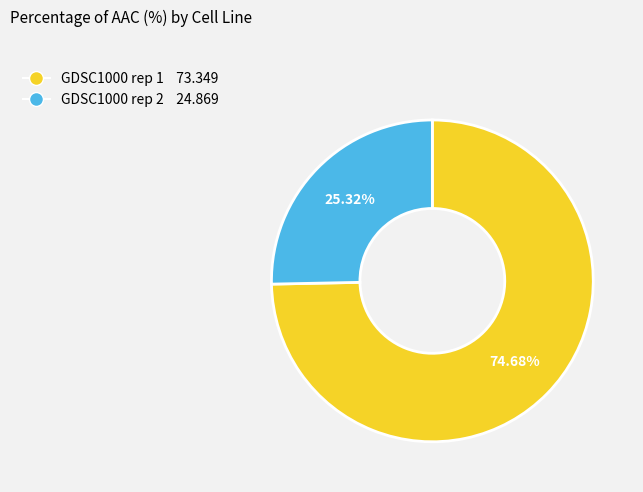

How much of the chart is everything except GDSC1000 rep 1?

25.3%